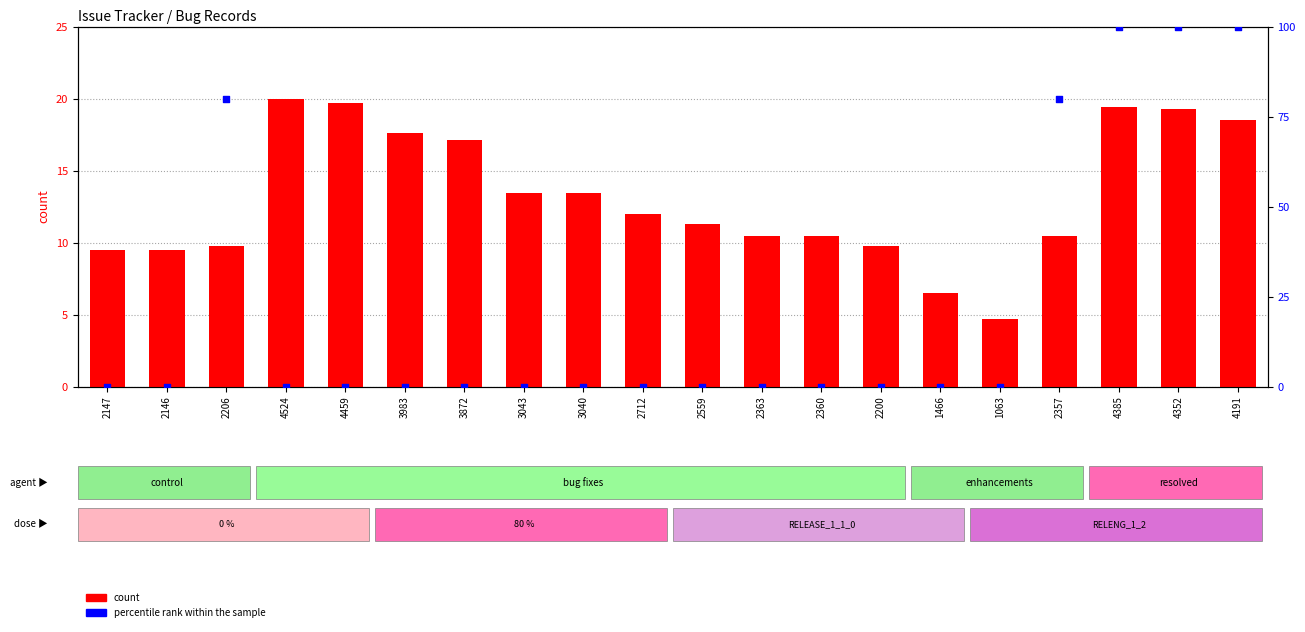

What are all the series names shown in the legend?

count, percentile rank within the sample